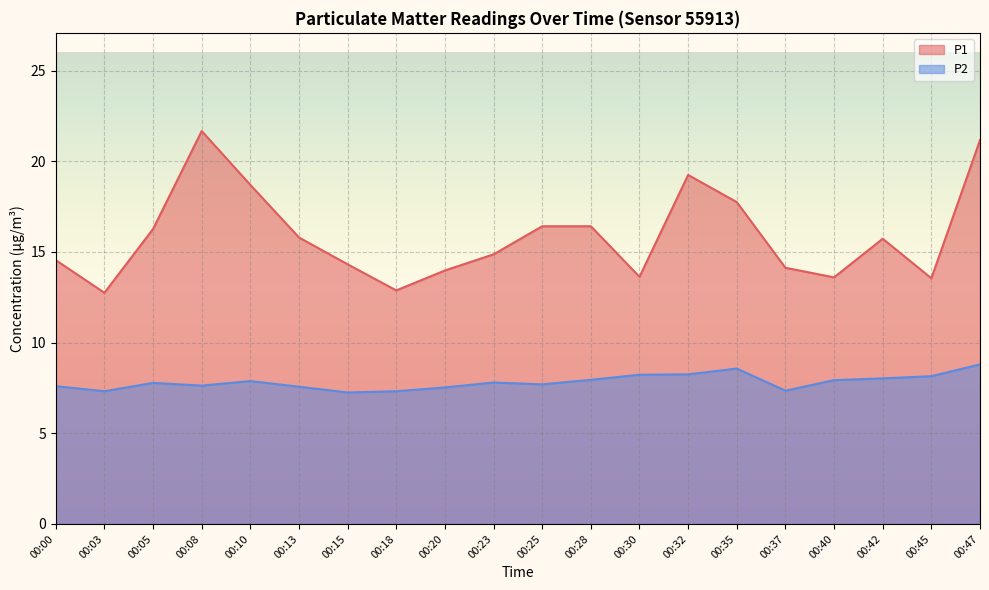

True or false: P2 and P1 cross at least once.

False